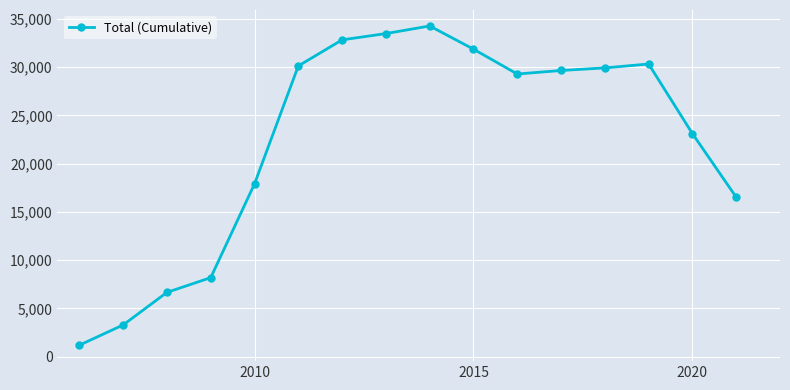

True or false: the data has more than 0 interior local peaks.

True